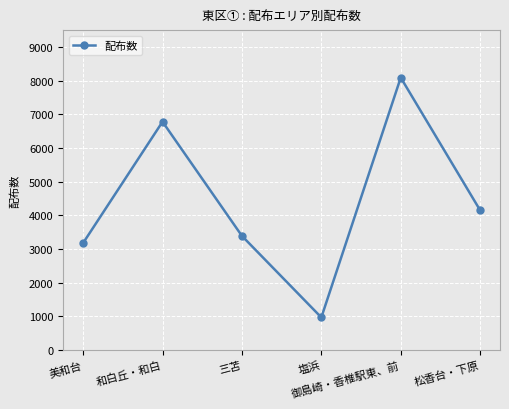

Reading left to right, what are all the values shown in this chart?

3180	6780	3390	970	8090	4150